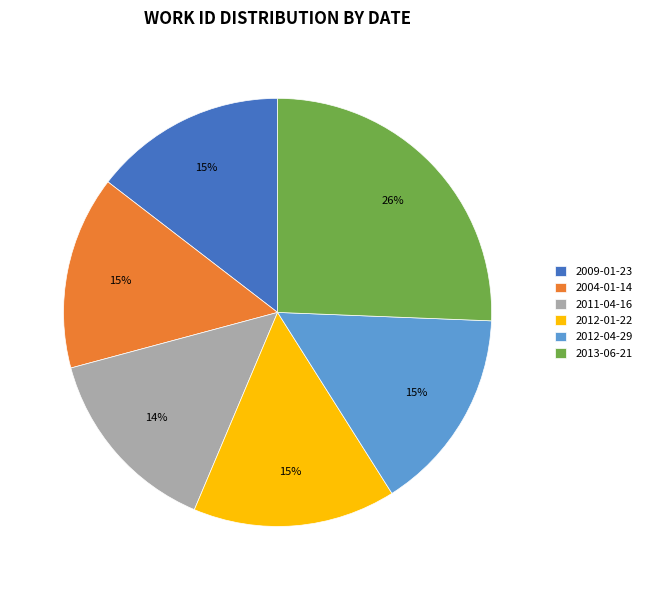

To the nearest percent, what percentage of the pie is 2013-06-21?

26%